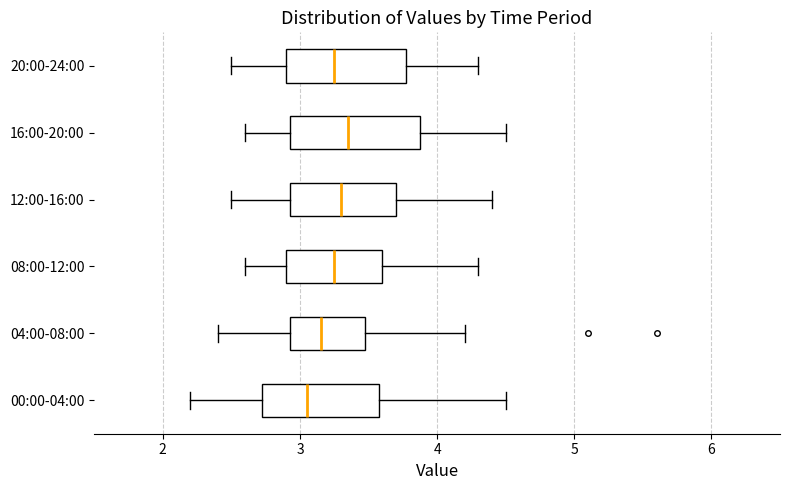

Where is the right edge of the box for 04:00-08:00 on the x-axis? The values are not printed on the chart, so give them approximately, as read against the axis.

3.5